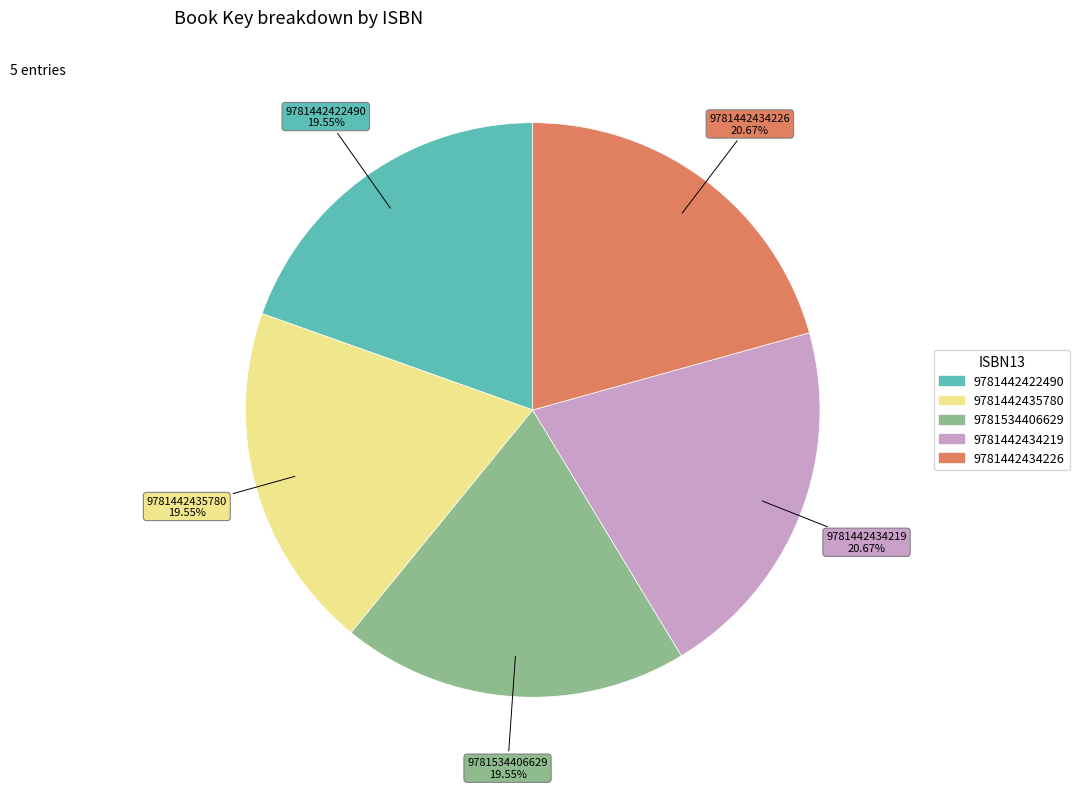

How much of the chart is everything except 9781442422490?

80.4%